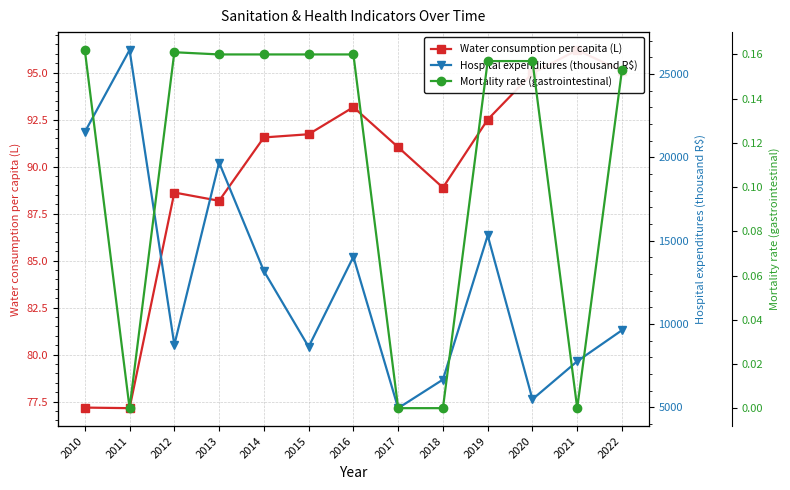

True or false: Mortality rate (gastrointestinal) has more than 1 points higher than both neighbors.

False